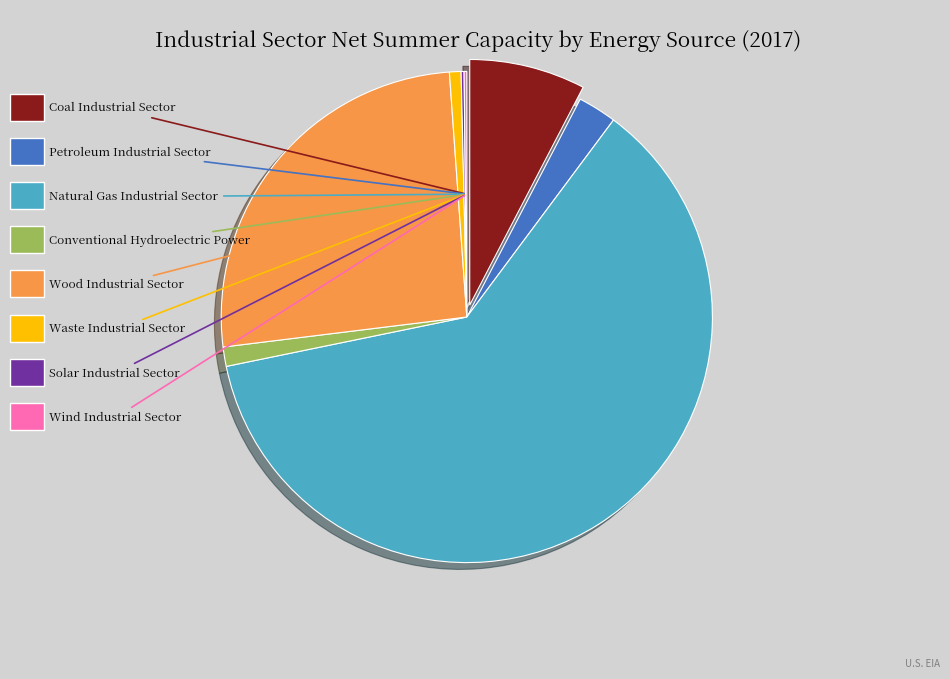

Is there a majority slice in this chart?

Yes